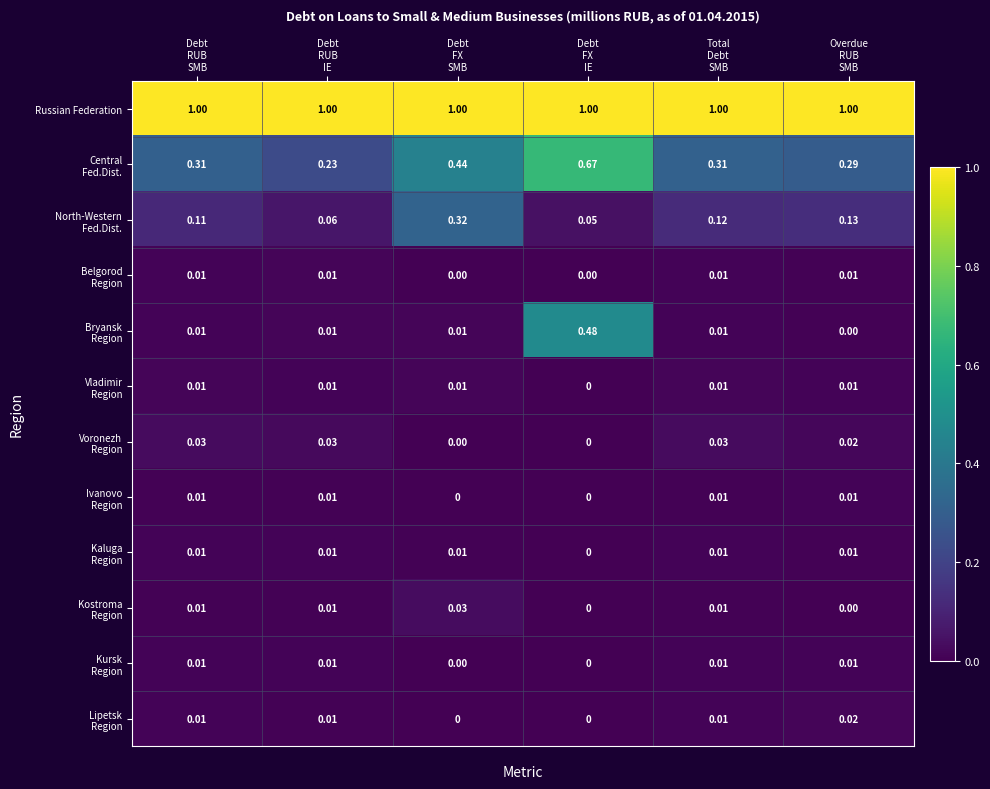

Which series has the largest total across all categories?

Russian Federation